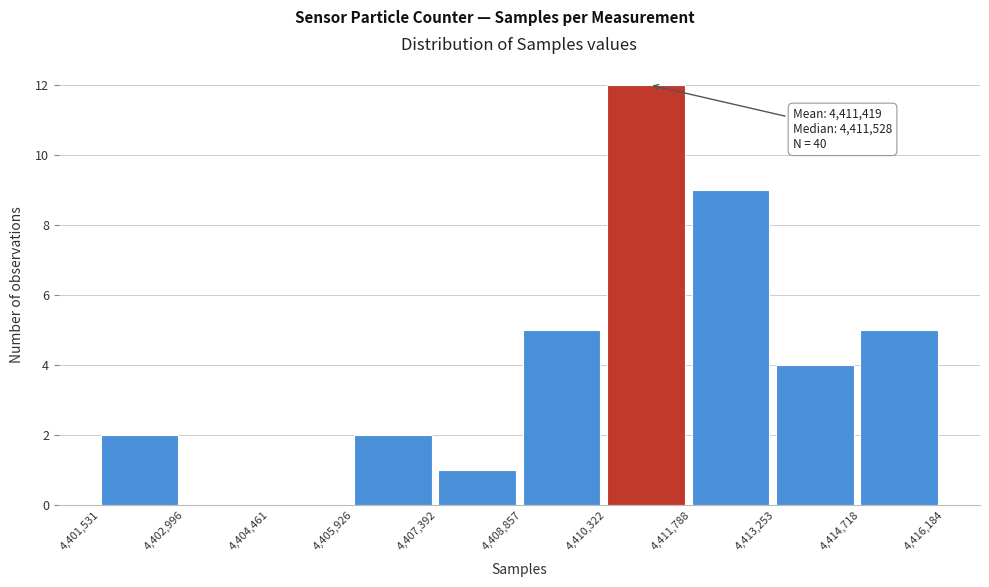

Over which range of the x-axis is the bar tallest?

4,410,322 to 4,411,788